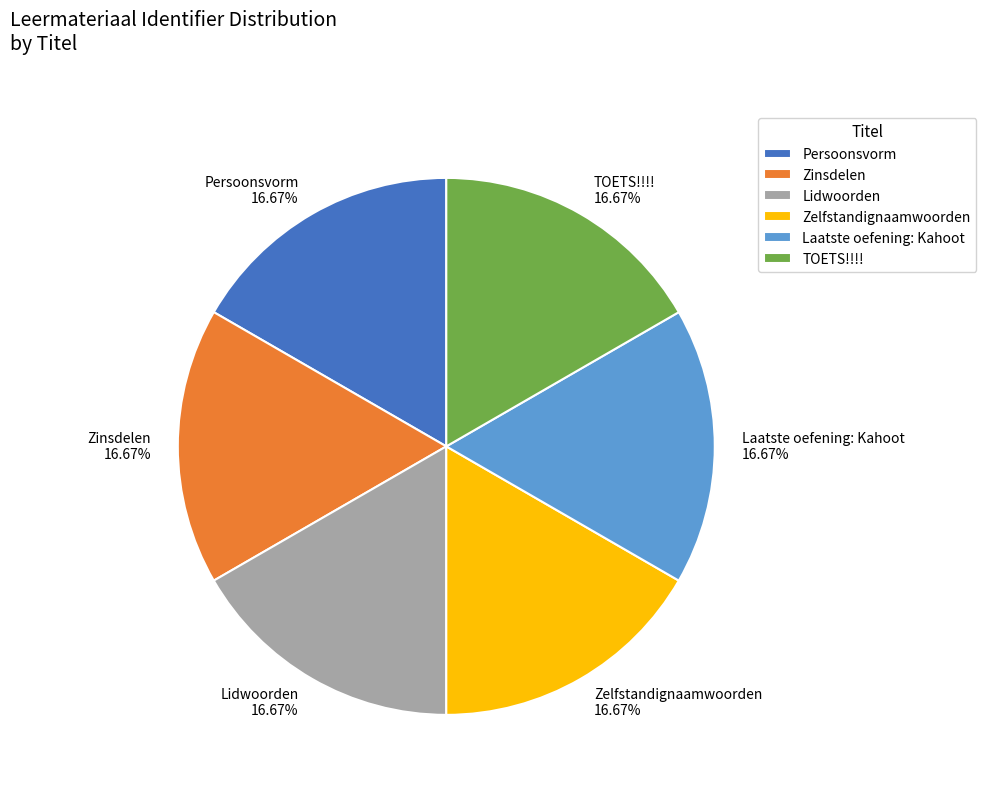

To the nearest percent, what portion does Laatste oefening: Kahoot represent?

17%